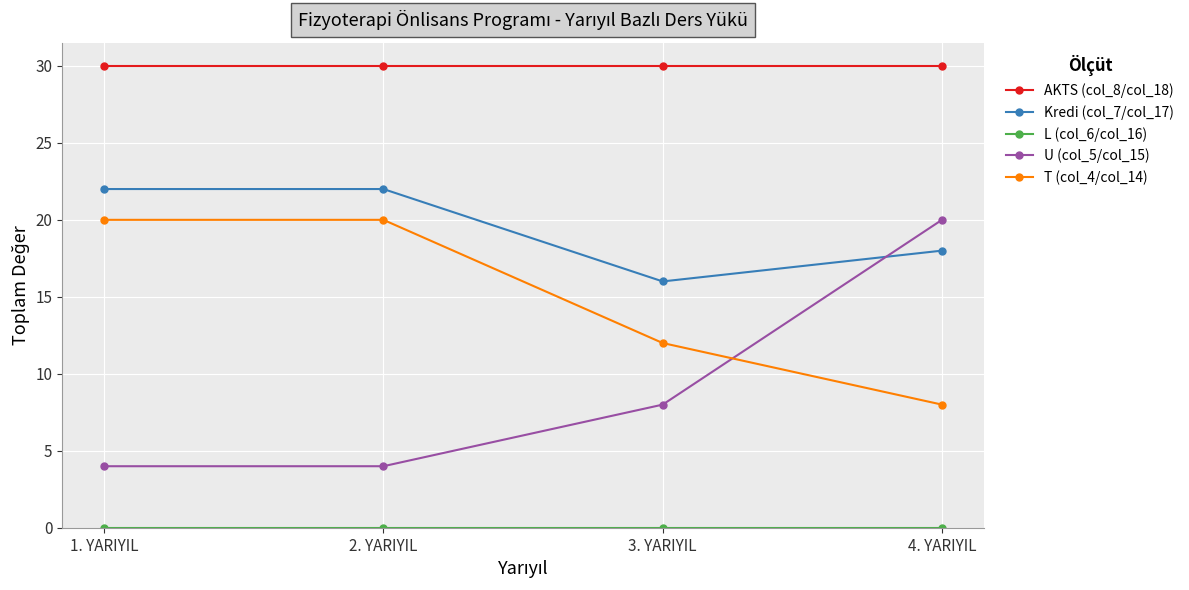

At how many categories does at least one series exceed 8?

4